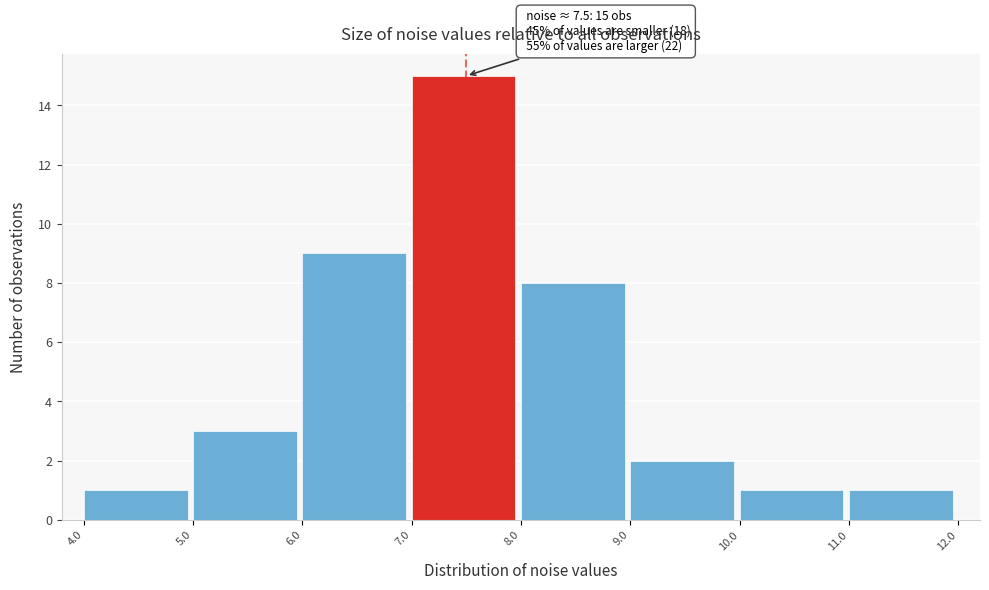

Which range on the x-axis has the tallest bar?

7.0 to 8.0